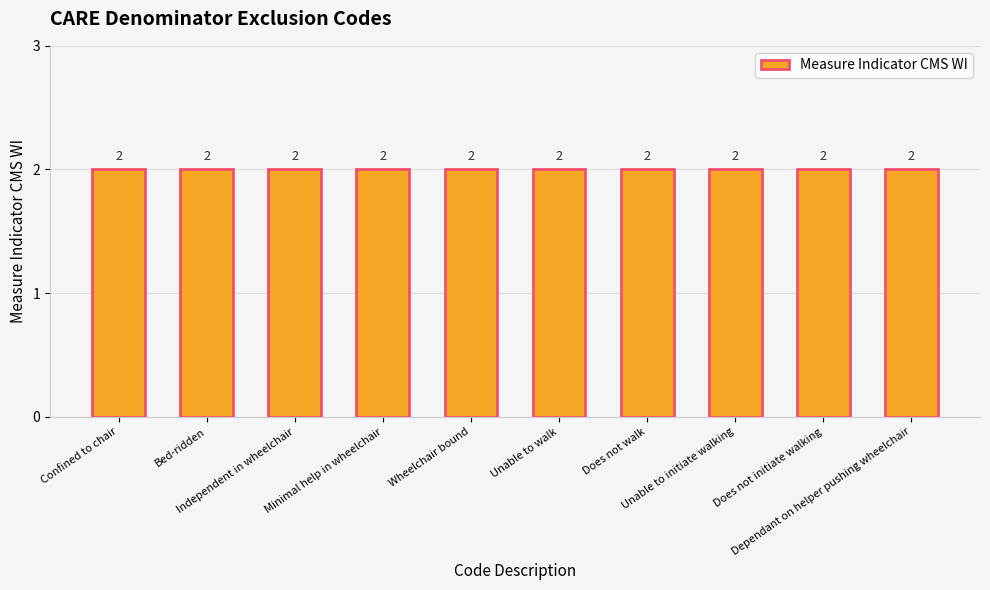

Does the chart contain stacked bars?

No